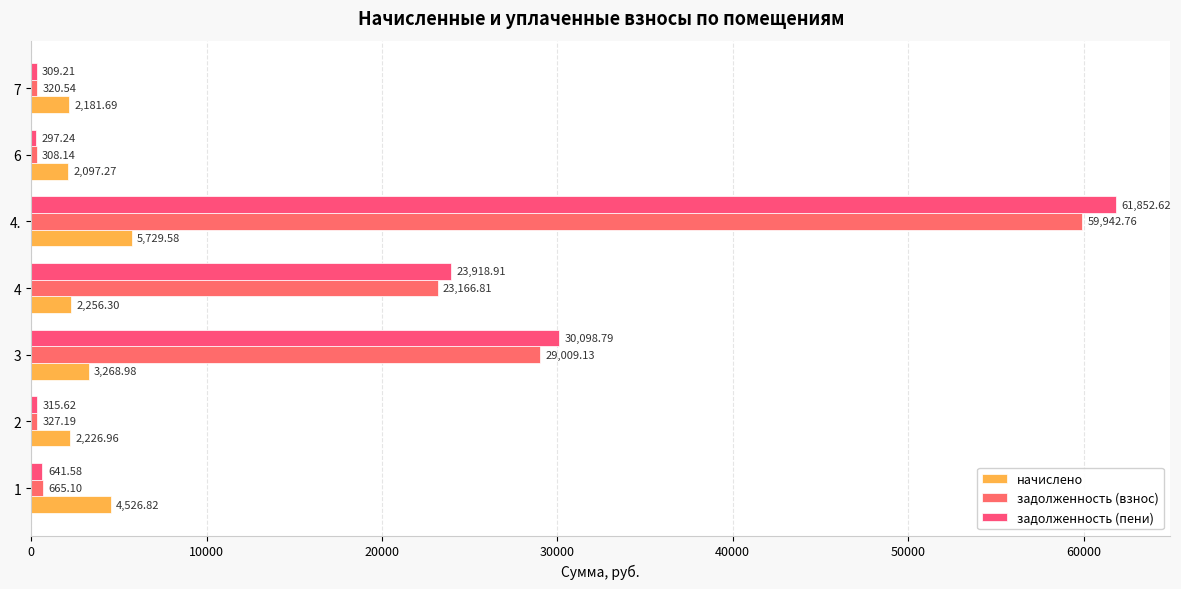

What is the highest value of the задолженность (взнос) series?

59942.8